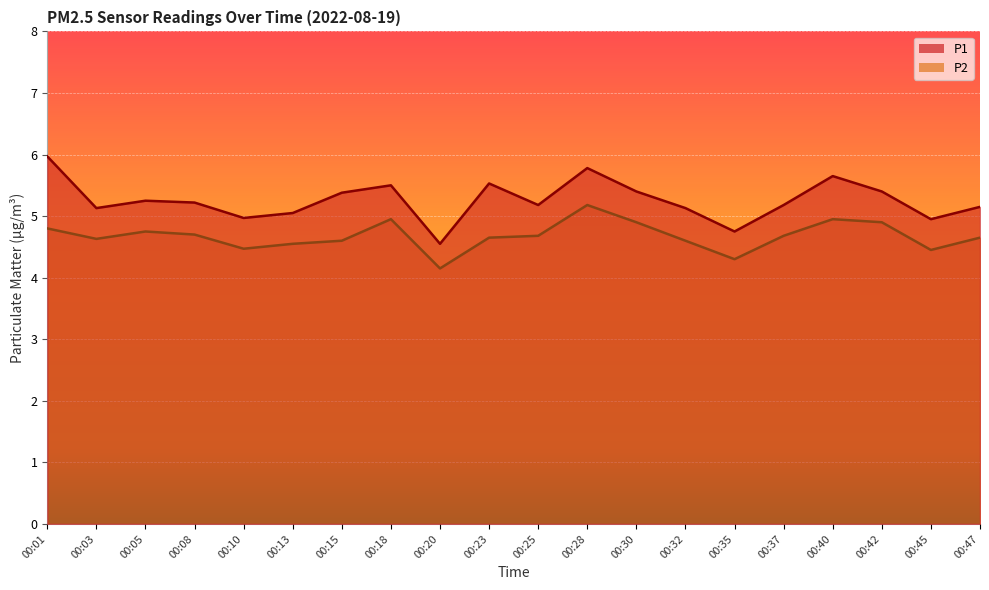

True or false: P1 and P2 cross at least once.

False